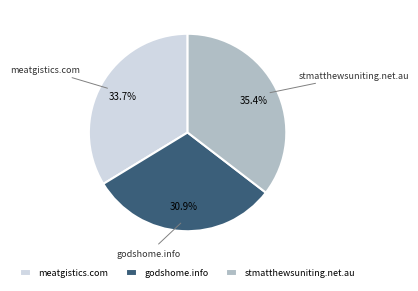

To the nearest percent, what is the average slice percentage?

33%